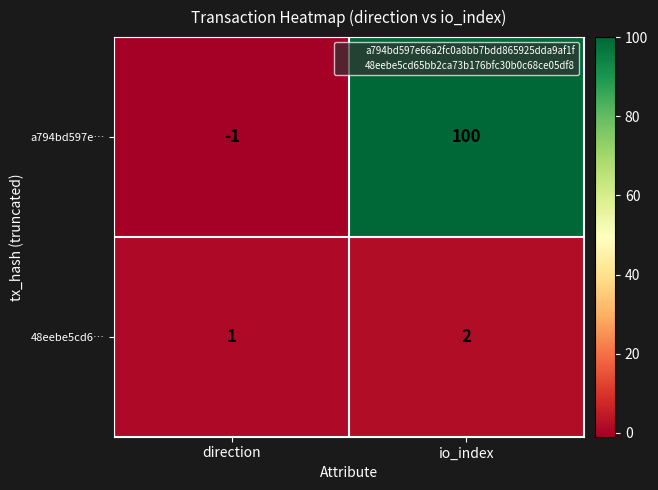

How many values in the a794bd597e… series are below 100?

1